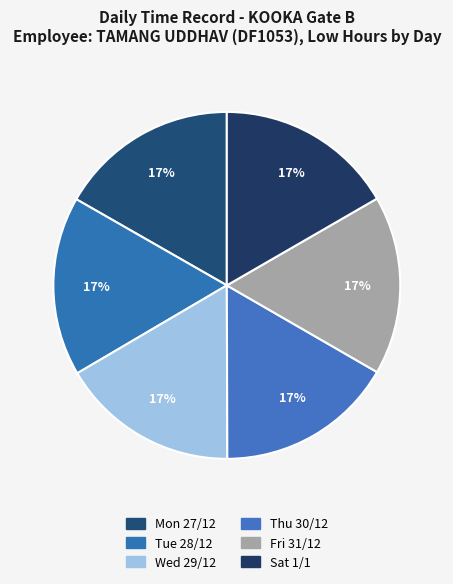

How many segments does this pie chart have?

6